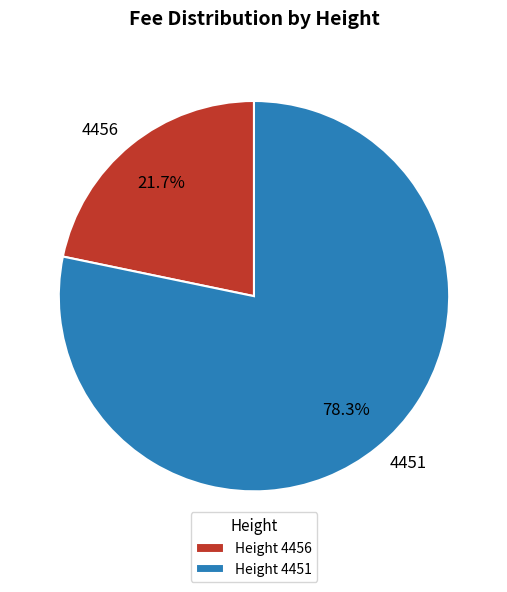

To the nearest percent, what is the average slice percentage?

50%